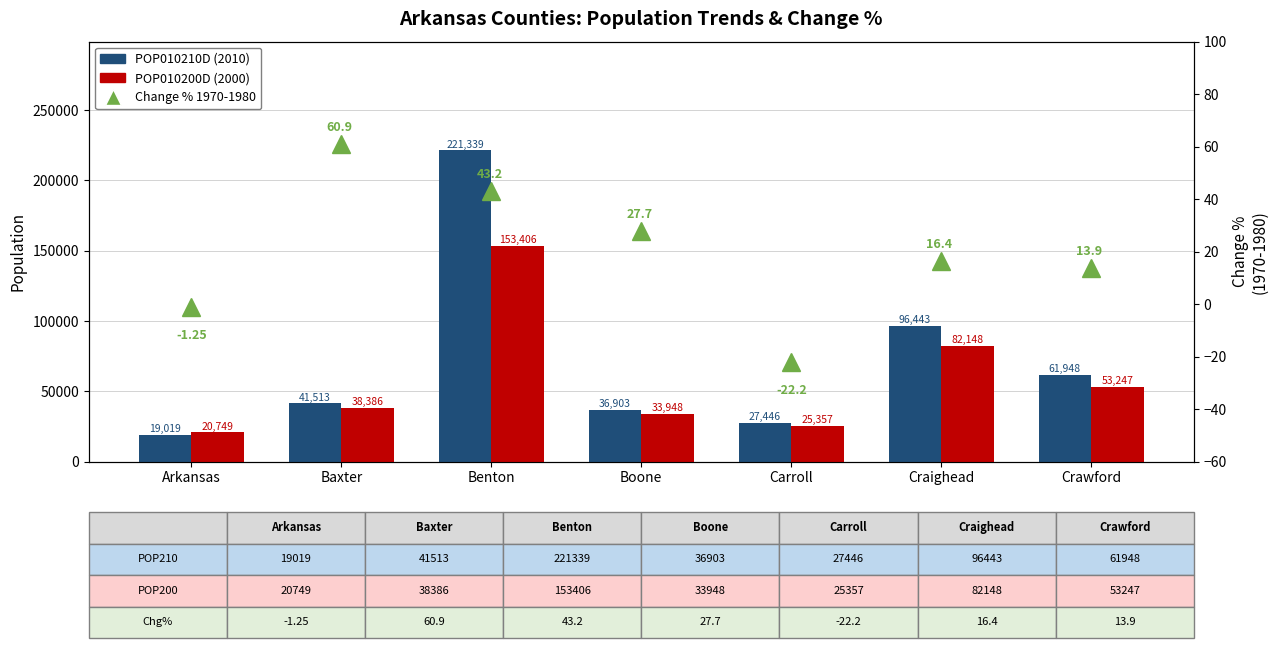

Is the value of Change % at Carroll greater than the value of POP010210D at Benton?

No